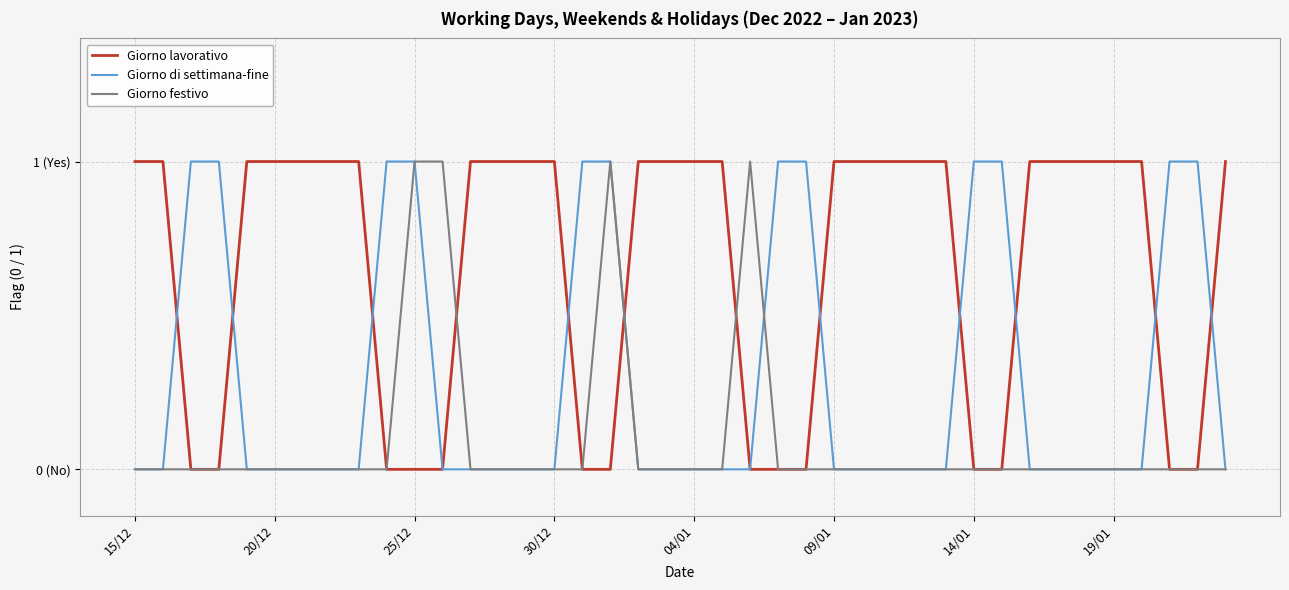

What is the sum of all Giorno lavorativo values?

26